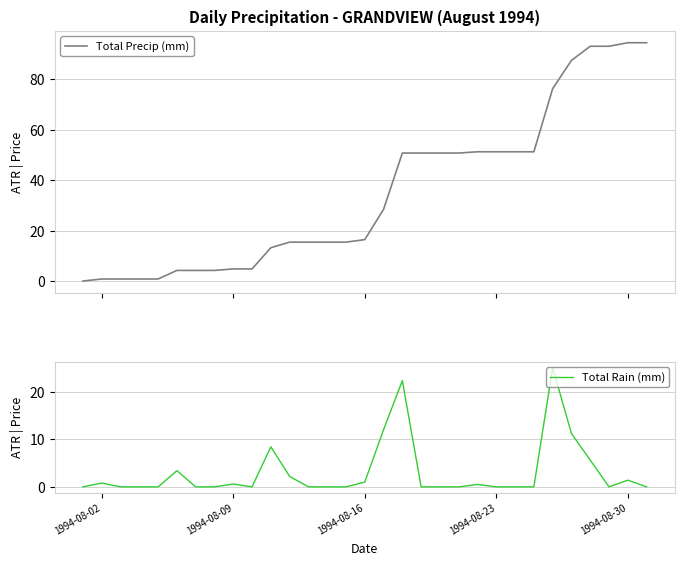

True or false: Total Precip (mm) has a value of 16.4 at 1994-08-16.

True